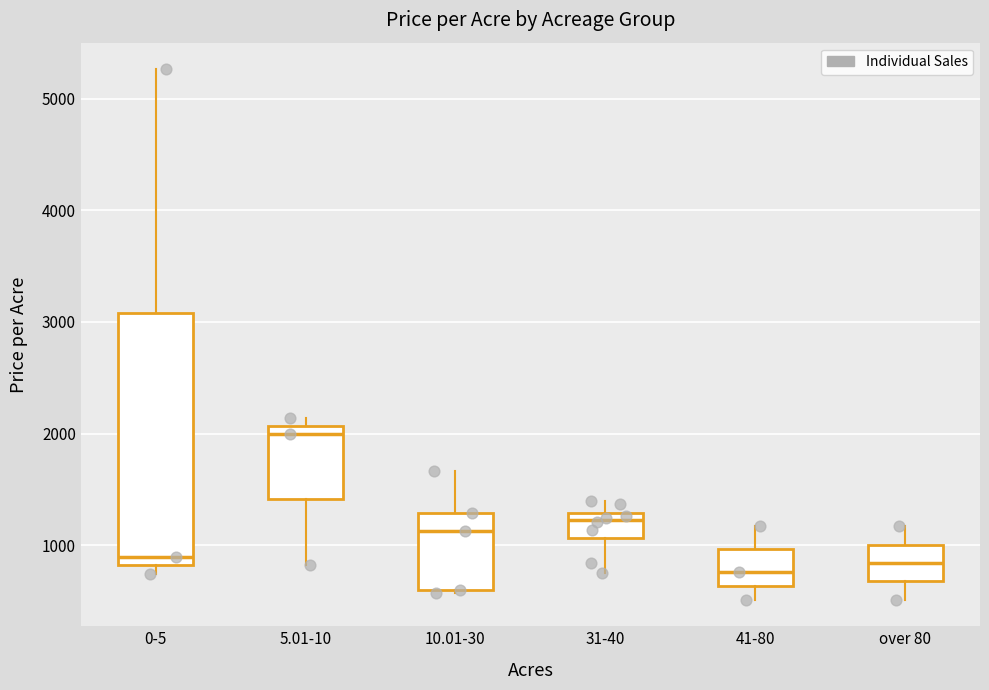

Where does the lower whisker of the box for 31-40 end on the y-axis? The values are not printed on the chart, so give them approximately, as read against the axis.

800